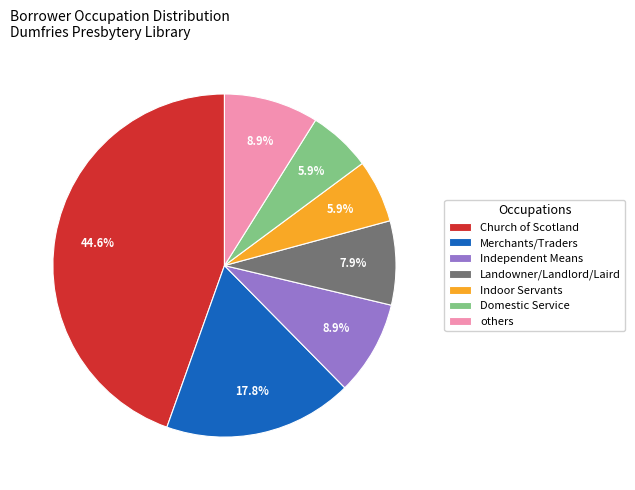

What is the largest slice in the pie chart?

Church of Scotland